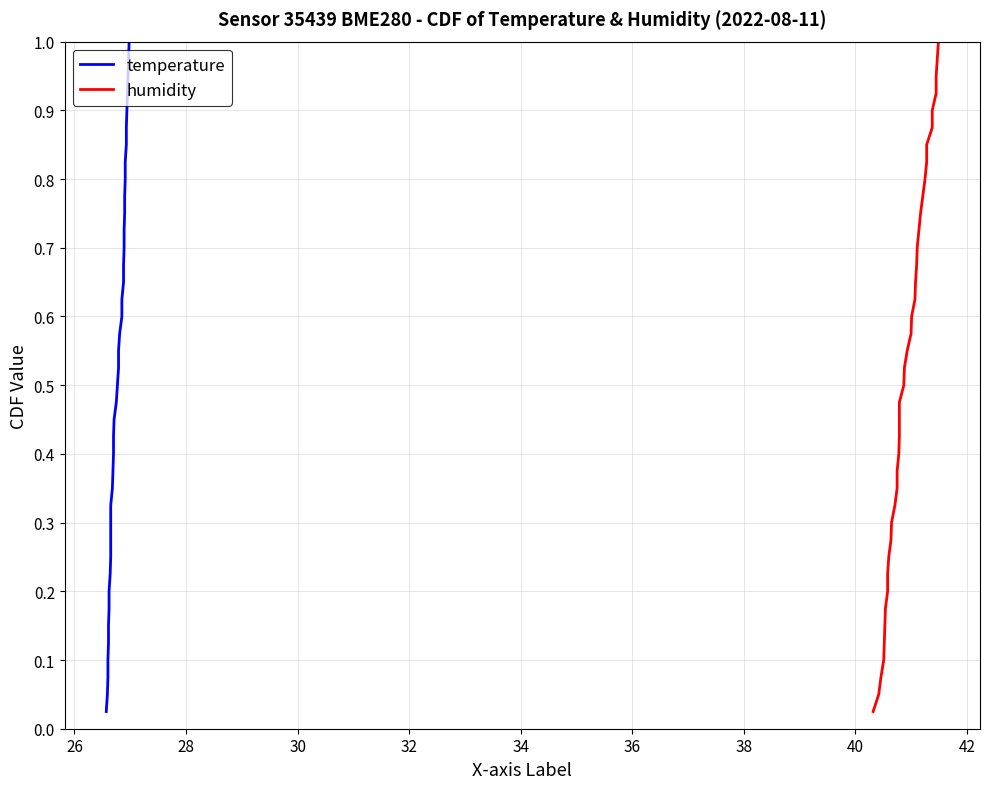

Does the chart display data point markers on the line(s)?

No